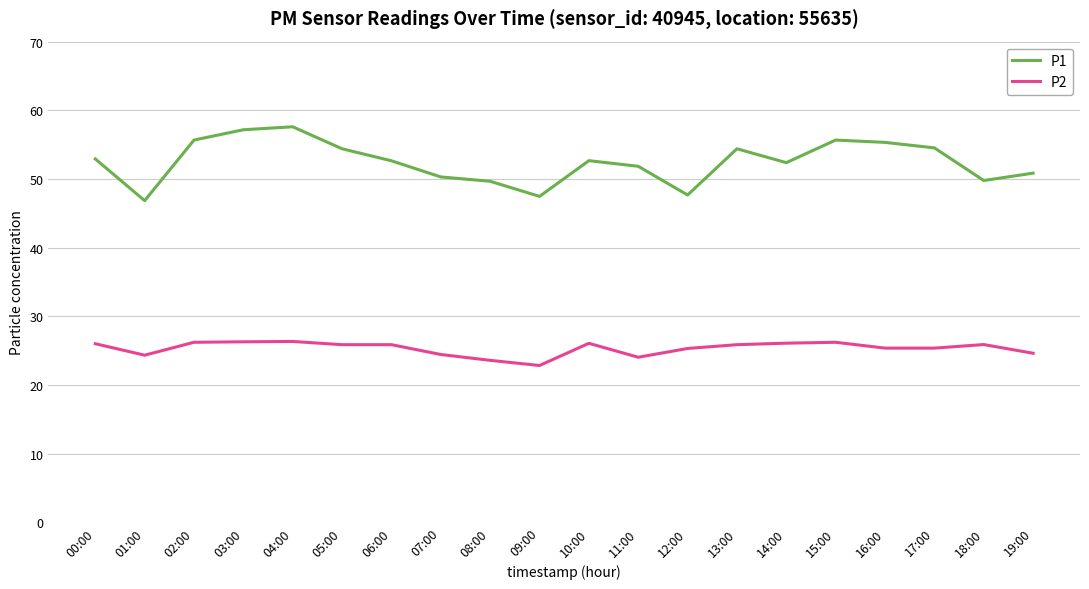

Read the P2 value at 04:00.

26.4